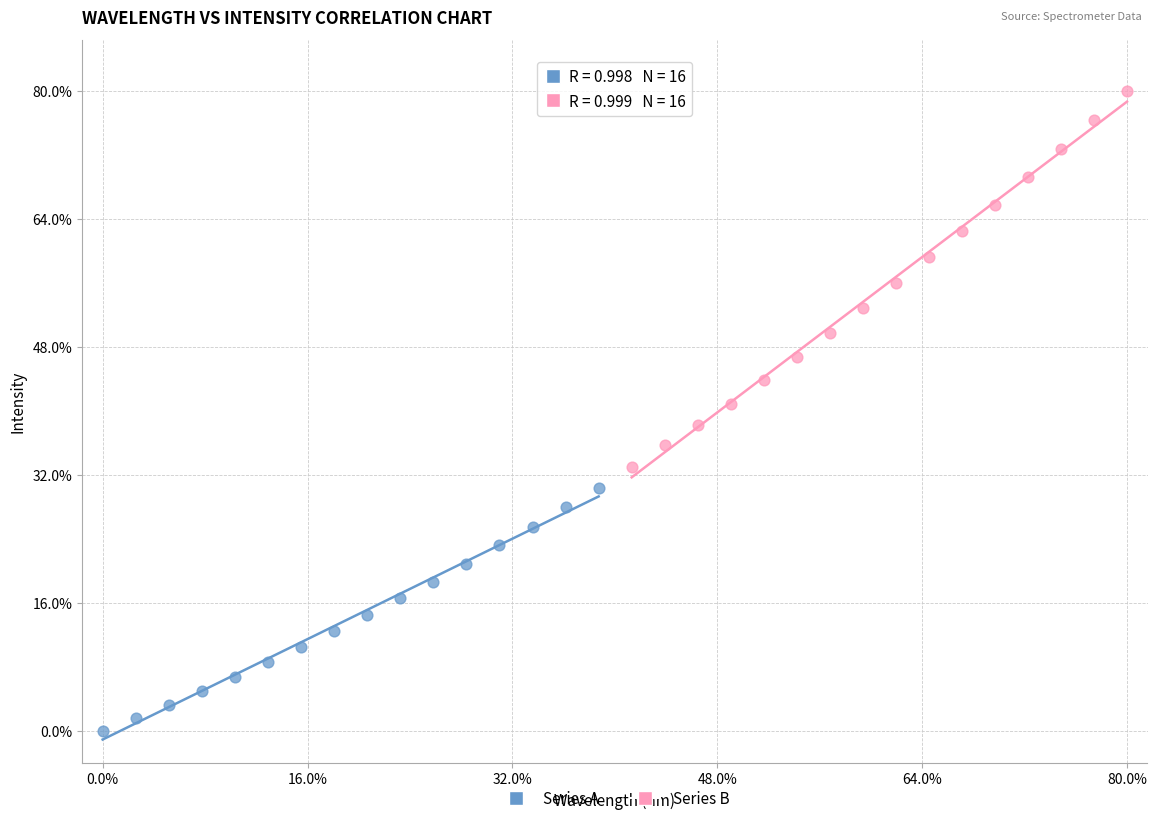

Which series reaches the minimum Y coordinate?

Series A